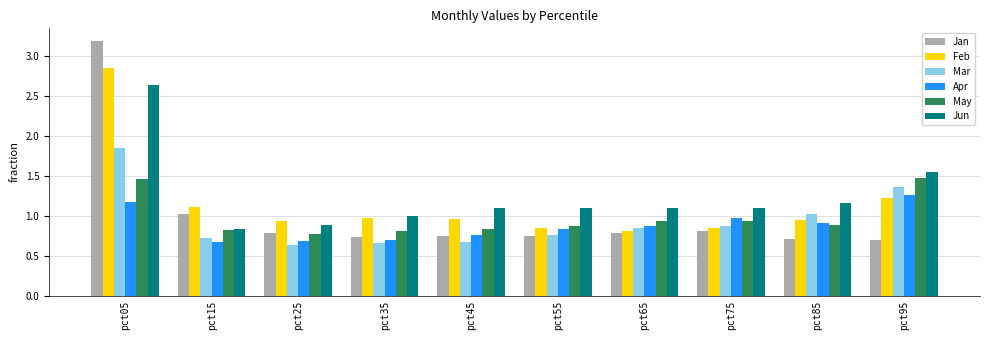

What is the difference between the highest and lowest values at pct05?

2.0